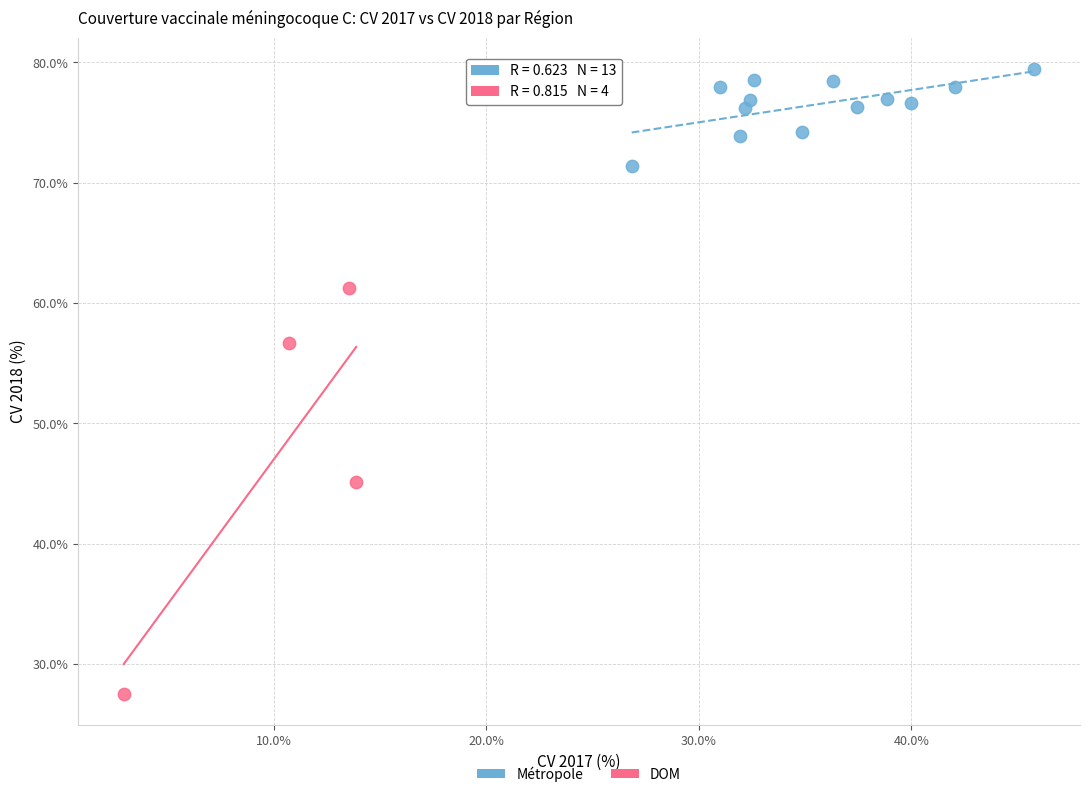

What are all the series names shown in the legend?

Métropole, DOM